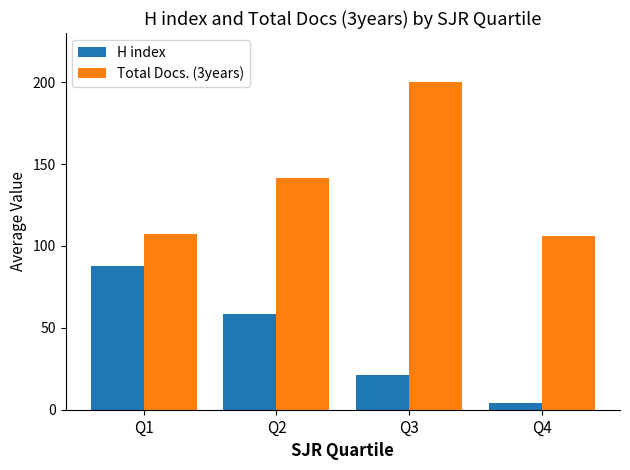

What is the approximate value of H index at Q1?

87.5